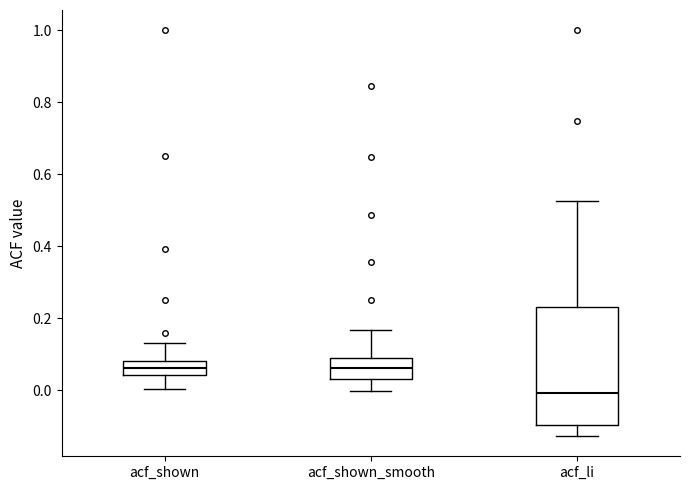

Reading left to right, read every box against the y-axis: the position of its median line, the range the box covers, and the ends of its whiskers. The values are not printed on the chart, so give them approximately, as read against the axis.

acf_shown: median 0.06, box 0.04 to 0.08, whiskers 0.00 to 0.14
acf_shown_smooth: median 0.06, box 0.04 to 0.08, whiskers 0.00 to 0.16
acf_li: median 0.00, box -0.10 to 0.24, whiskers -0.12 to 0.52